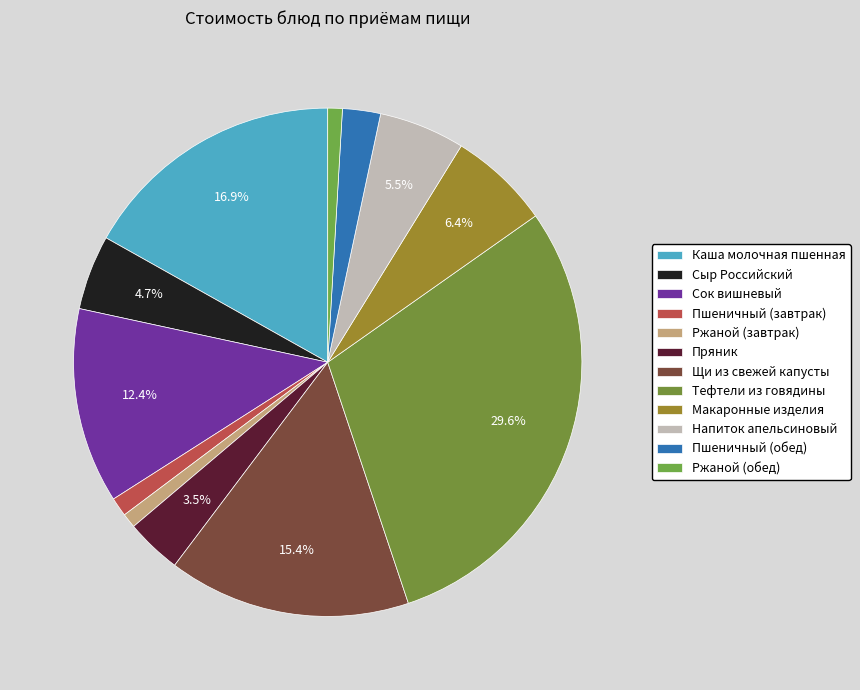

How many slices are in this pie chart?

12